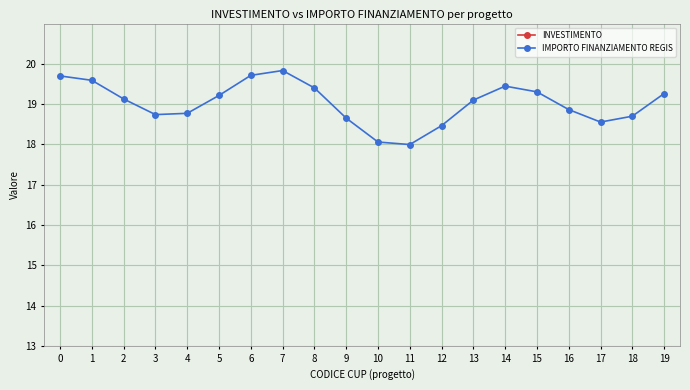

What is the maximum value shown in the chart?

27.7